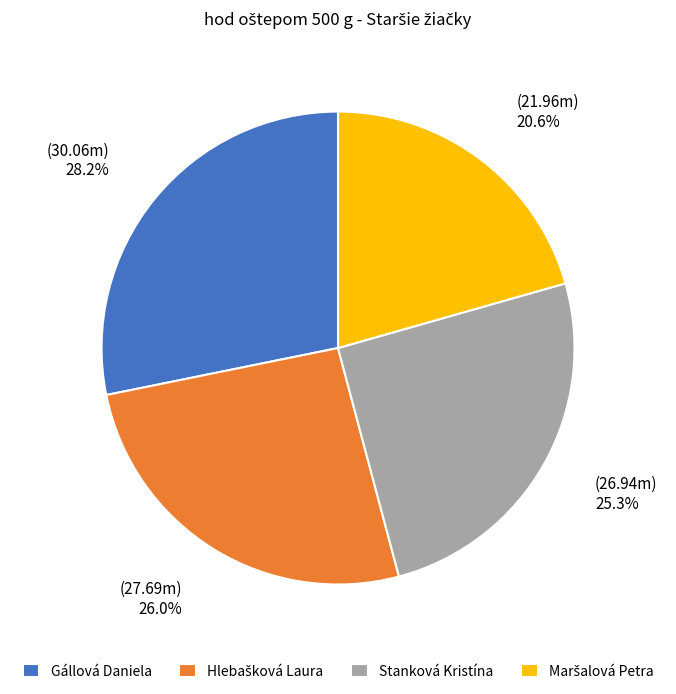

Combined, do Gállová Daniela and Stanková Kristína account for over 50%?

Yes